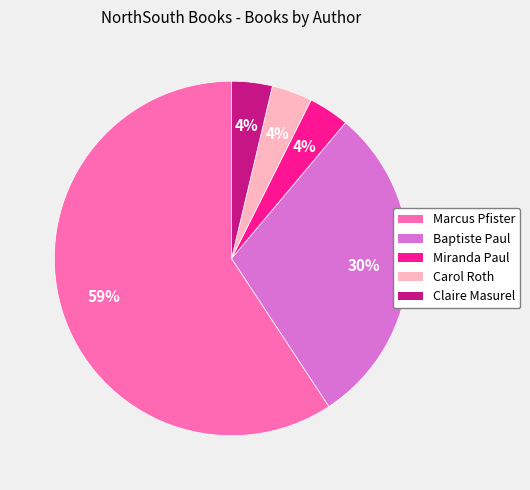

To the nearest percent, what is the difference between the Baptiste Paul and Carol Roth slice percentages?

26%